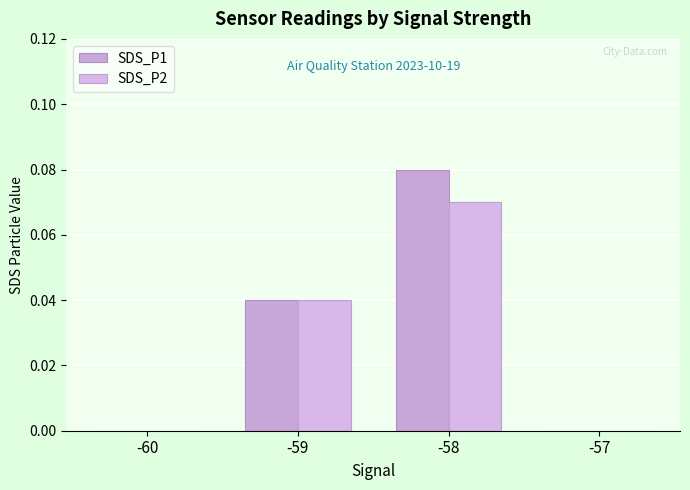

How many groups of bars are there?

4